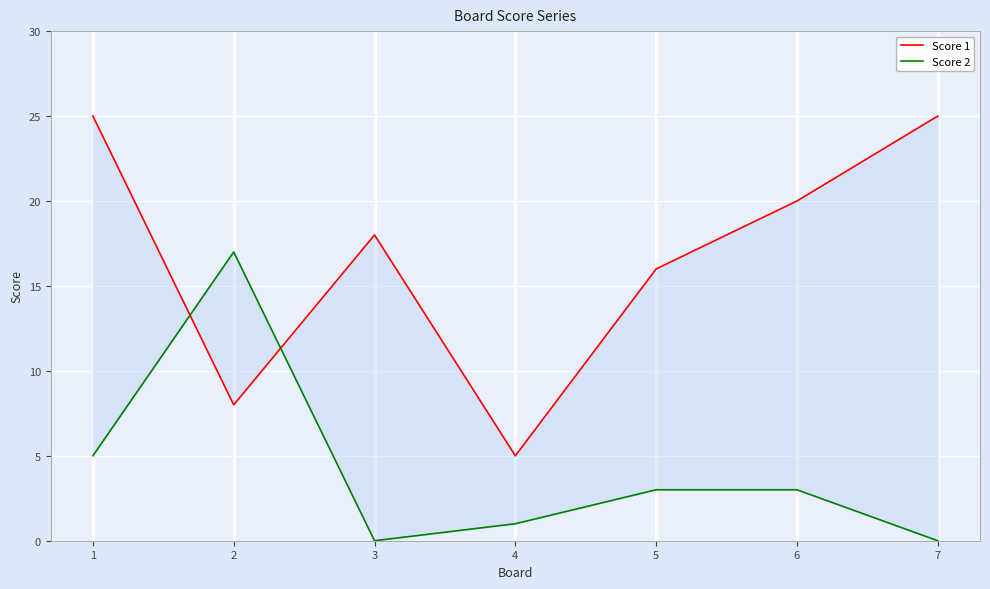

Reading left to right, what are all the values shown in this chart?

Score 1: 1=25	2=8	3=18	4=5	5=16	6=20	7=25
Score 2: 1=5	2=17	3=0	4=1	5=3	6=3	7=0